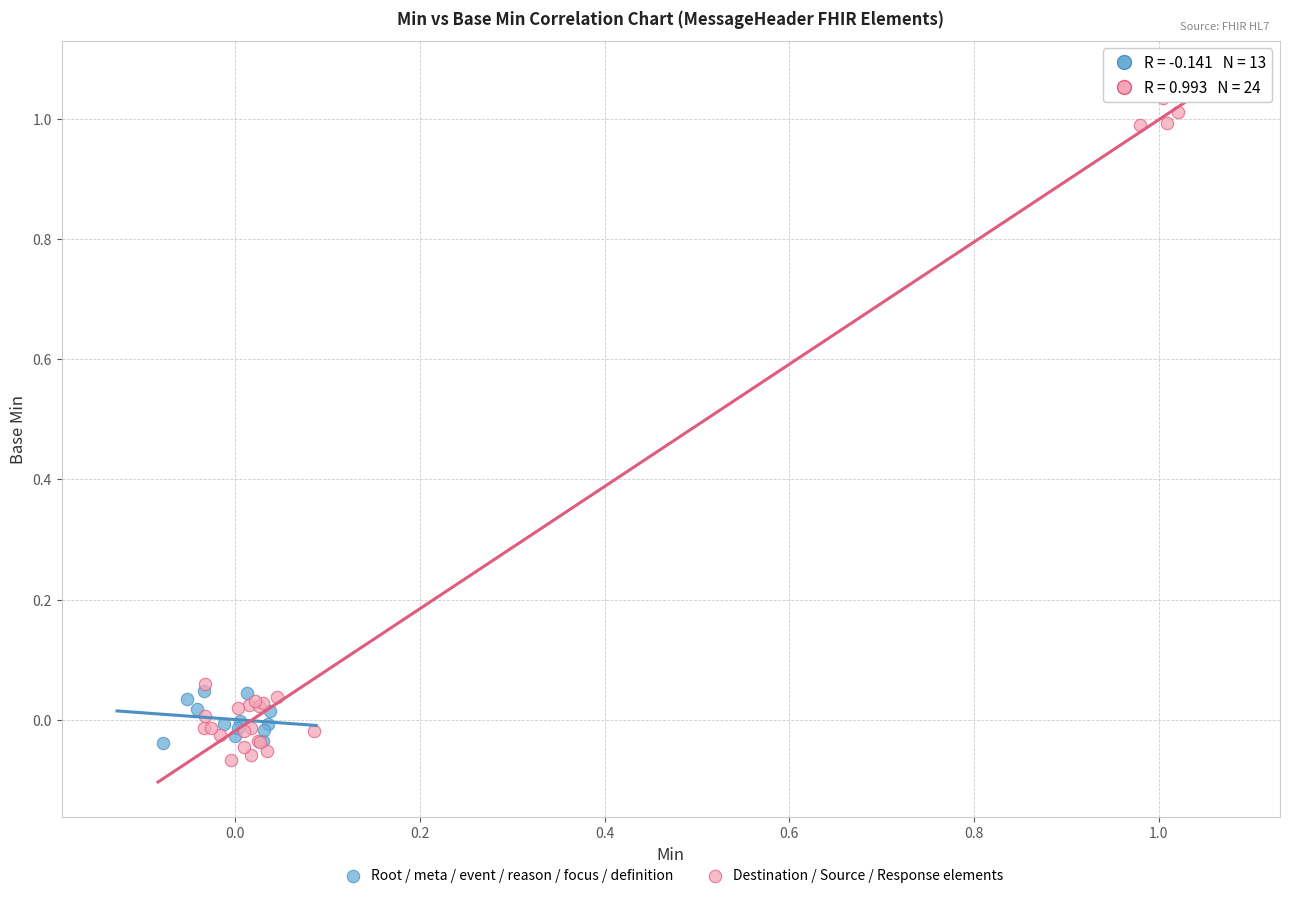

Which series has the widest spread of Y values?

Destination / Source / Response elements